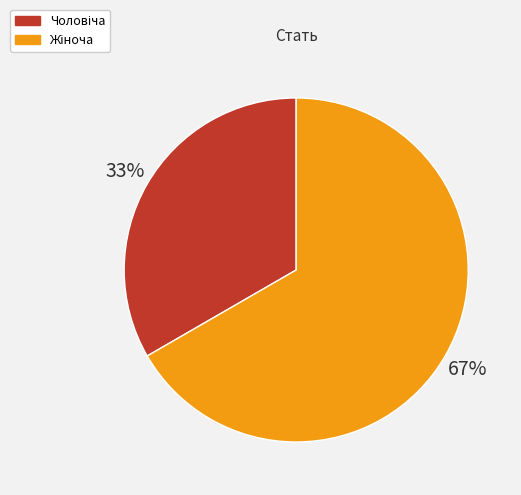

Is there a majority slice in this chart?

Yes